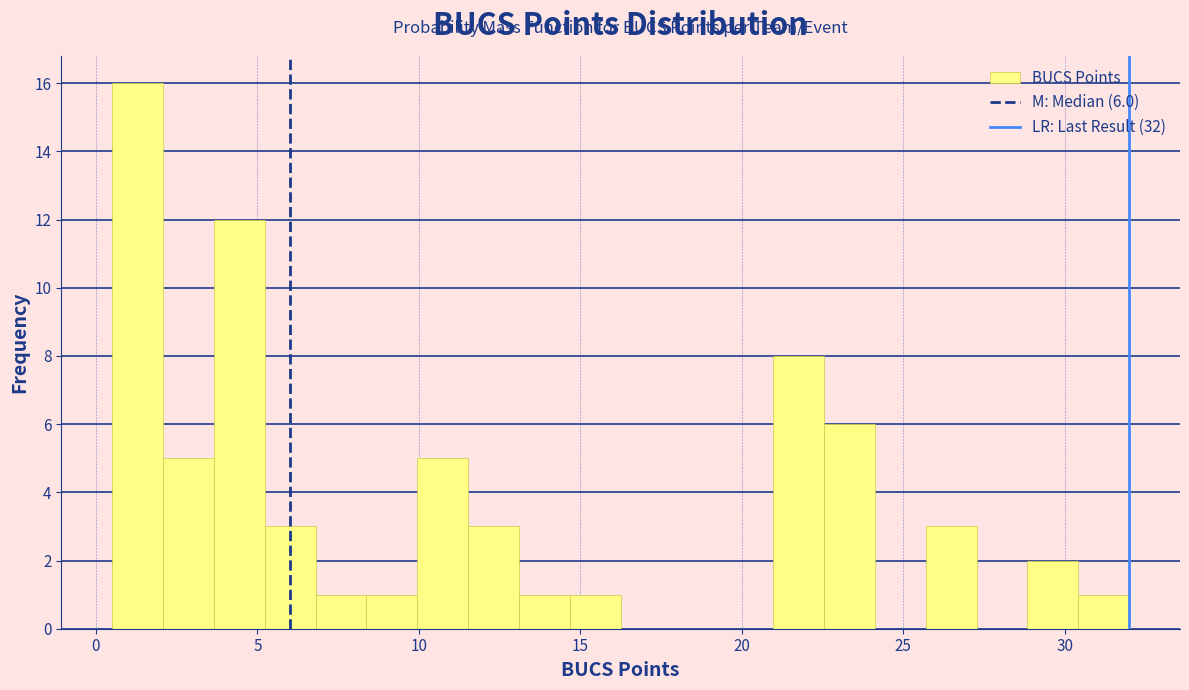

Read against the x-axis, roughly where is the centre of the tallest bar?

1.5